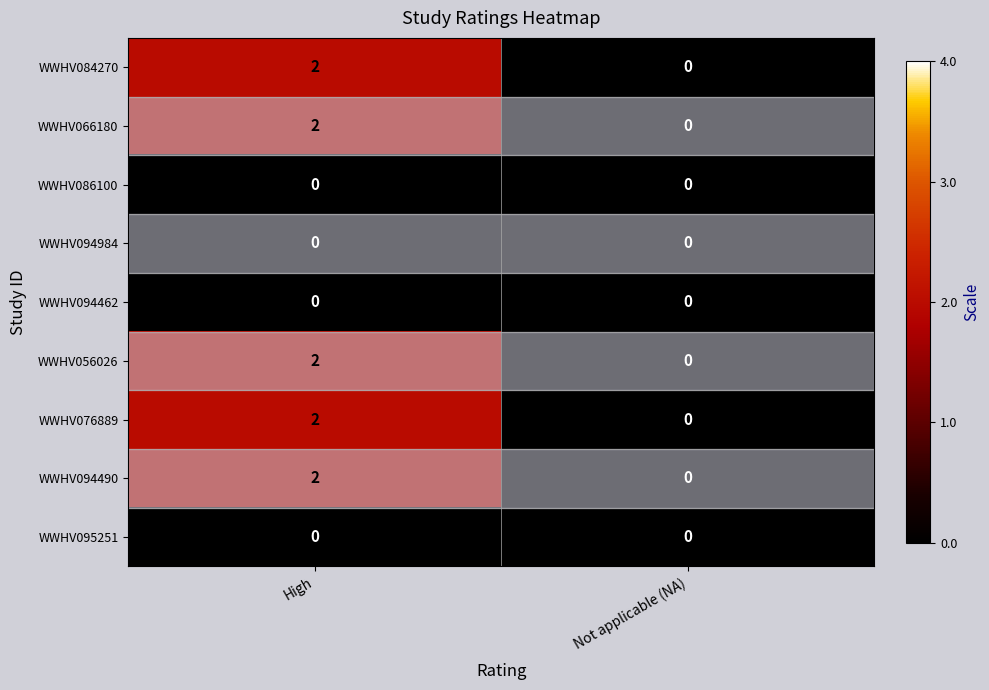

Which category has the highest value across all series?

High